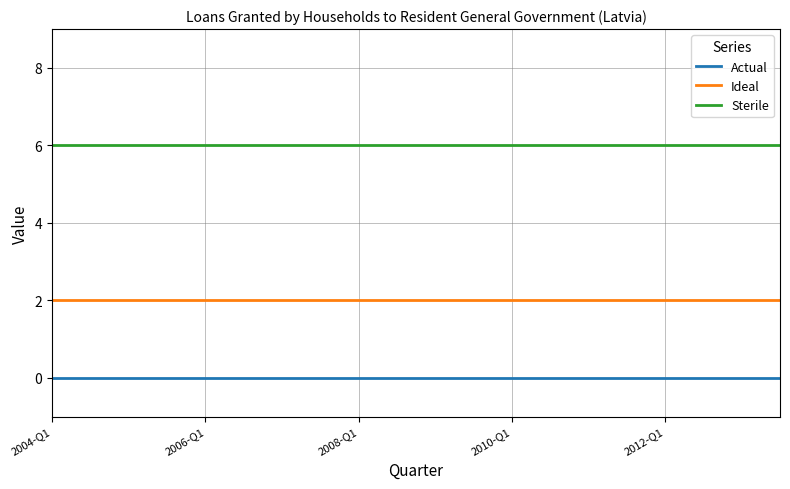

True or false: Sterile and Ideal intersect in this chart.

False